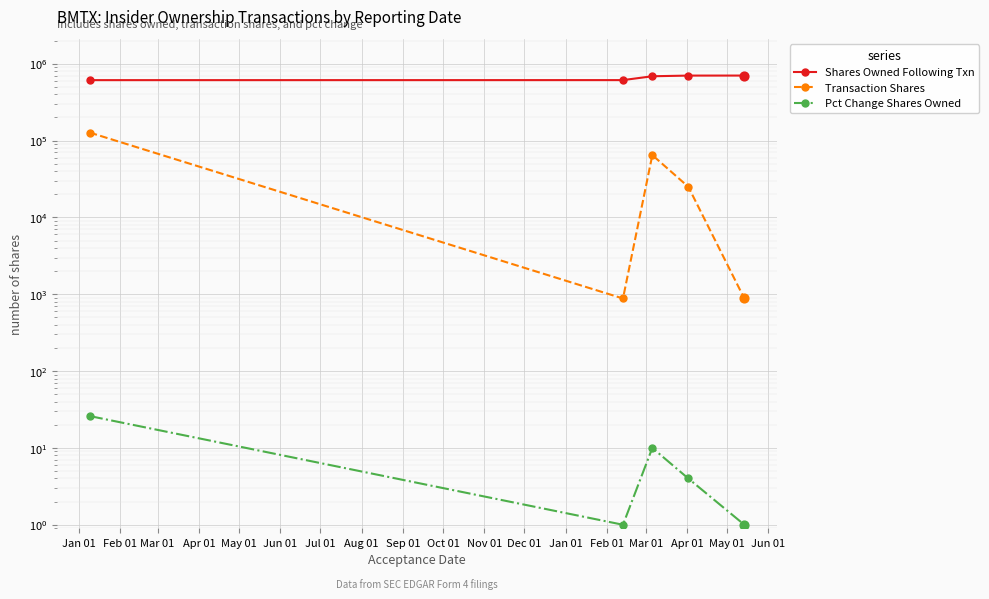

Which series has the largest Y range (max minus min)?

Transaction Shares